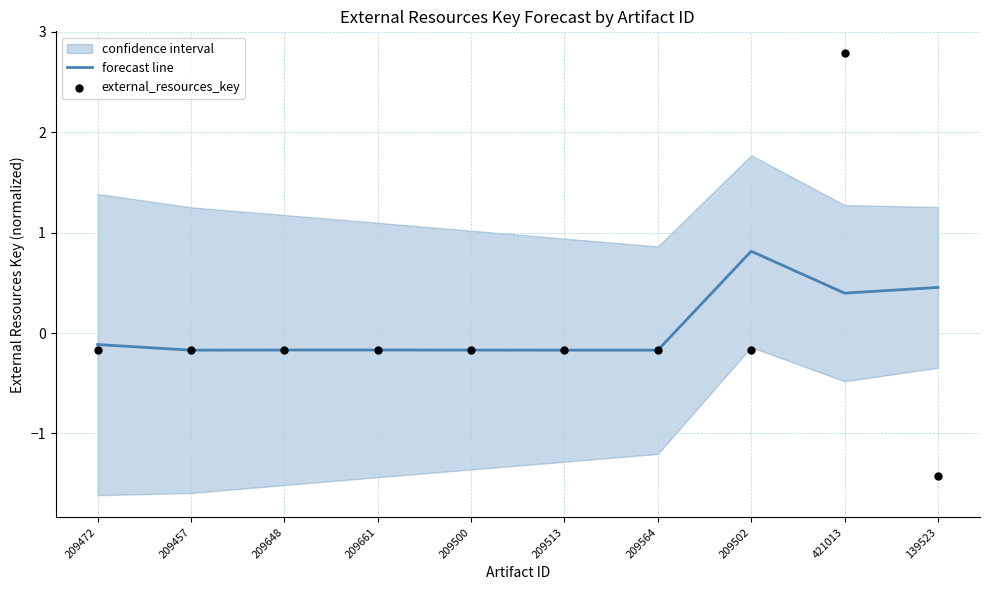

At how many categories does at least one series exceed 0?

3